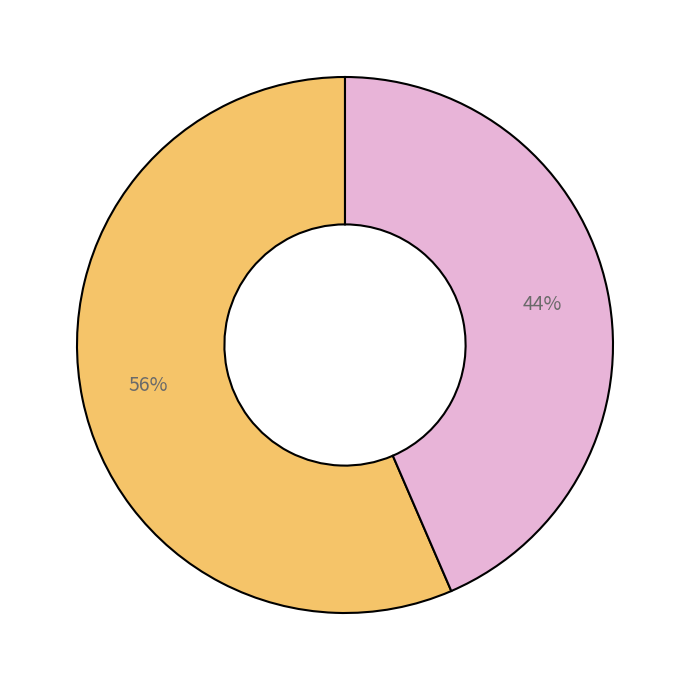

Is there a majority slice in this chart?

Yes